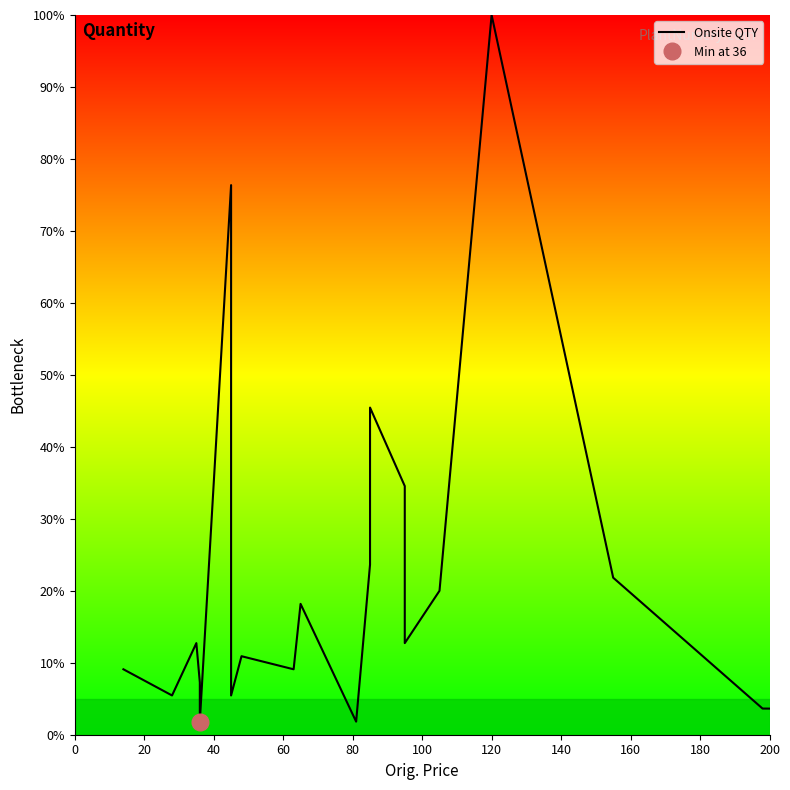

True or false: there are more than 2 points higher than both neighbors.

True